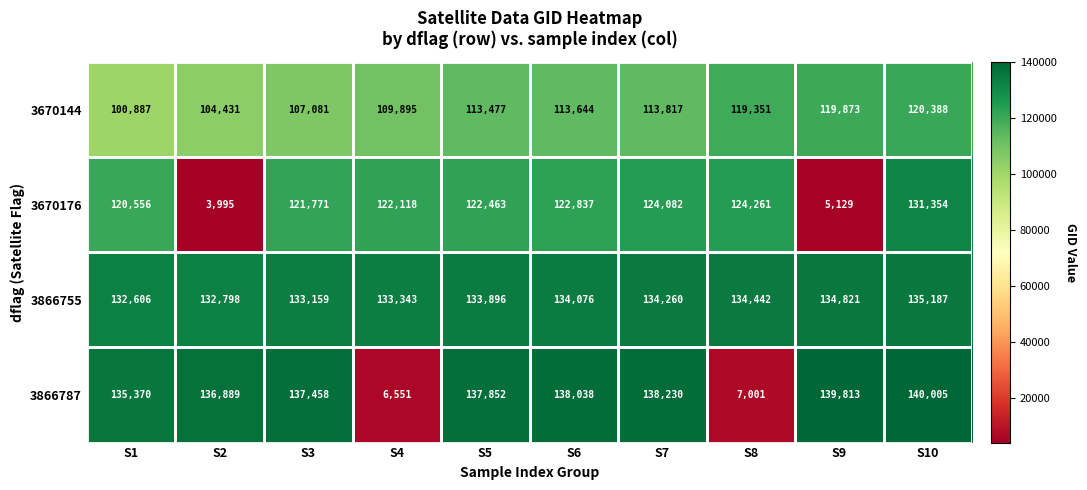

Is it true that 3670176 equals 122837 at S6?

True